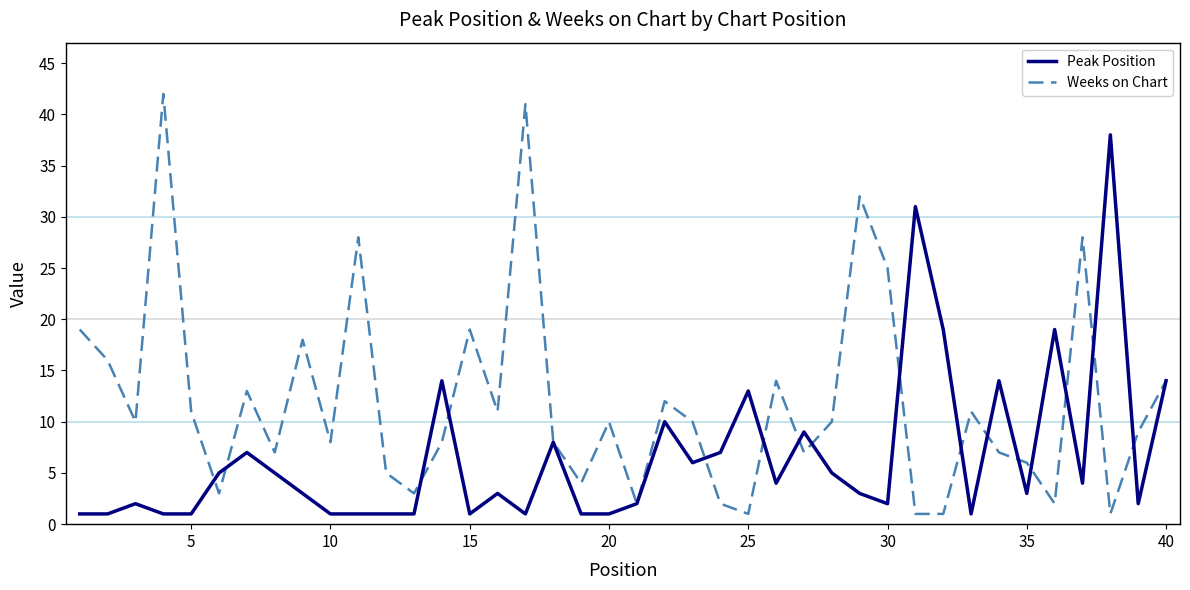

Which series has the largest range (max minus min)?

Weeks on Chart